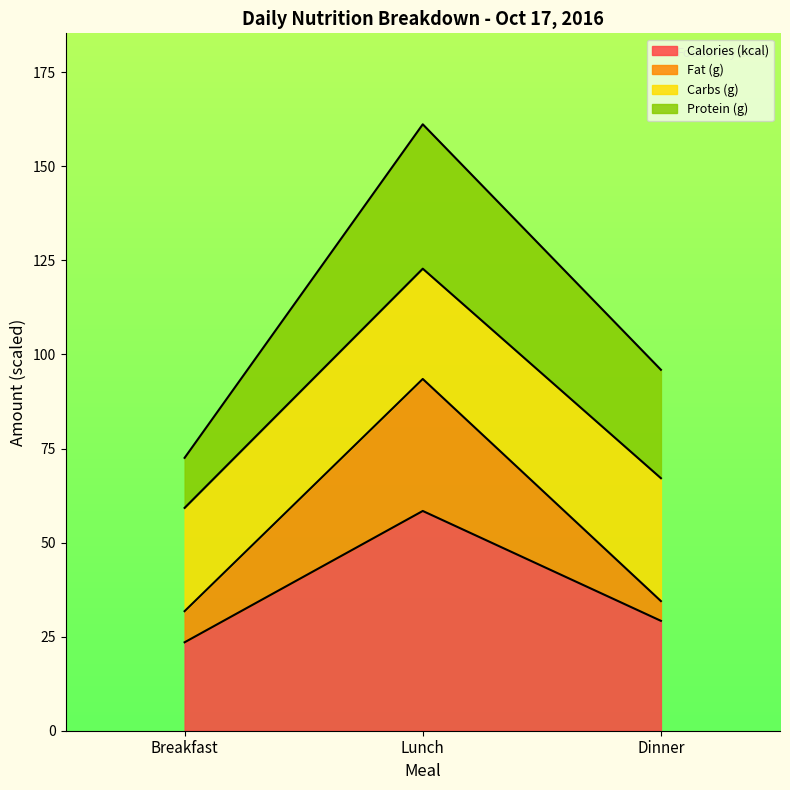

The Calories (kcal) series shows 37.5 at Breakfast. True or false?

False